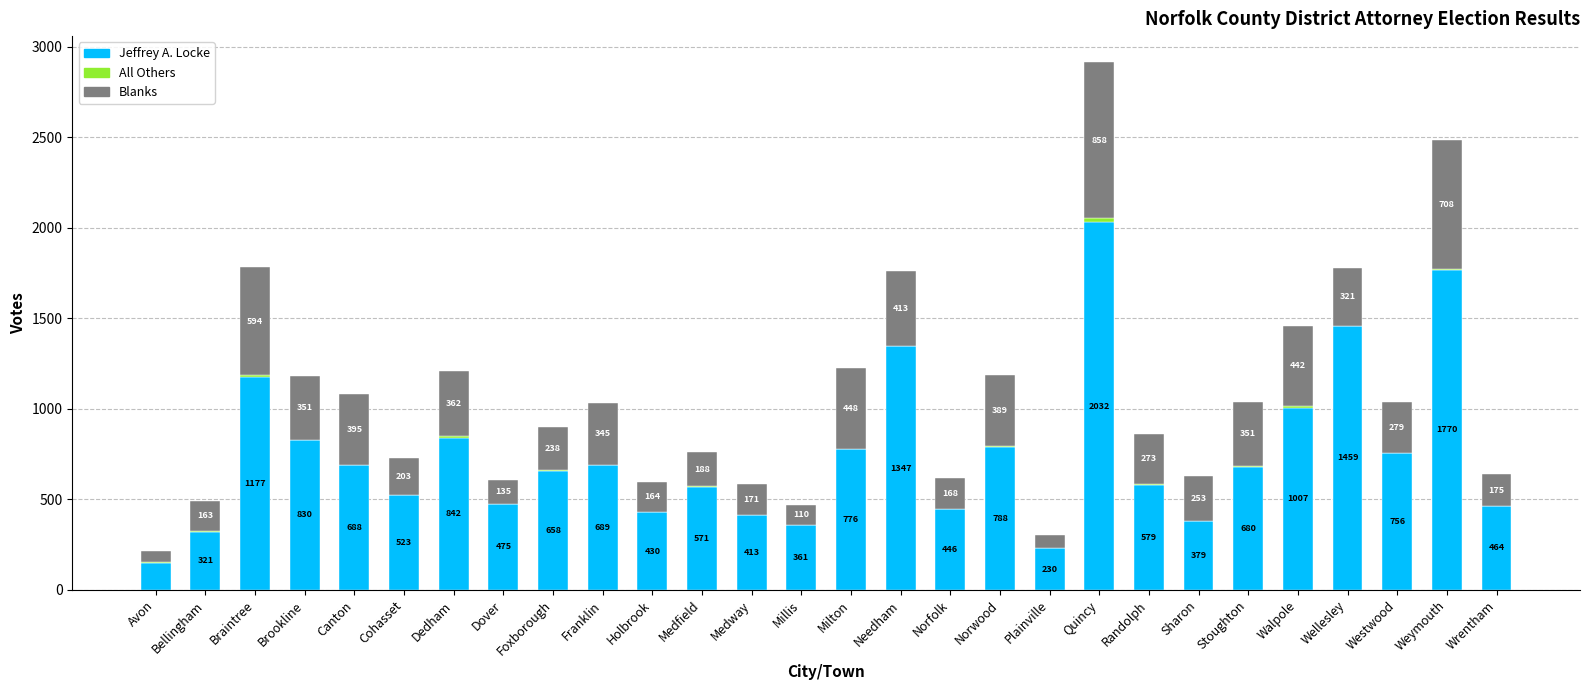

What is the difference between the Jeffrey A. Locke values at Dover and Plainville?

245